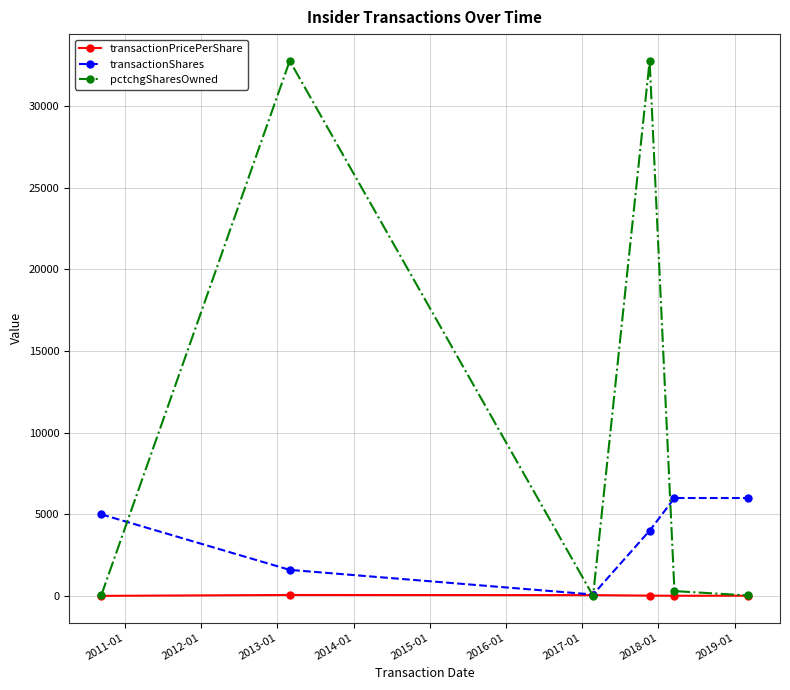

At how many categories does at least one series exceed 12939?

2